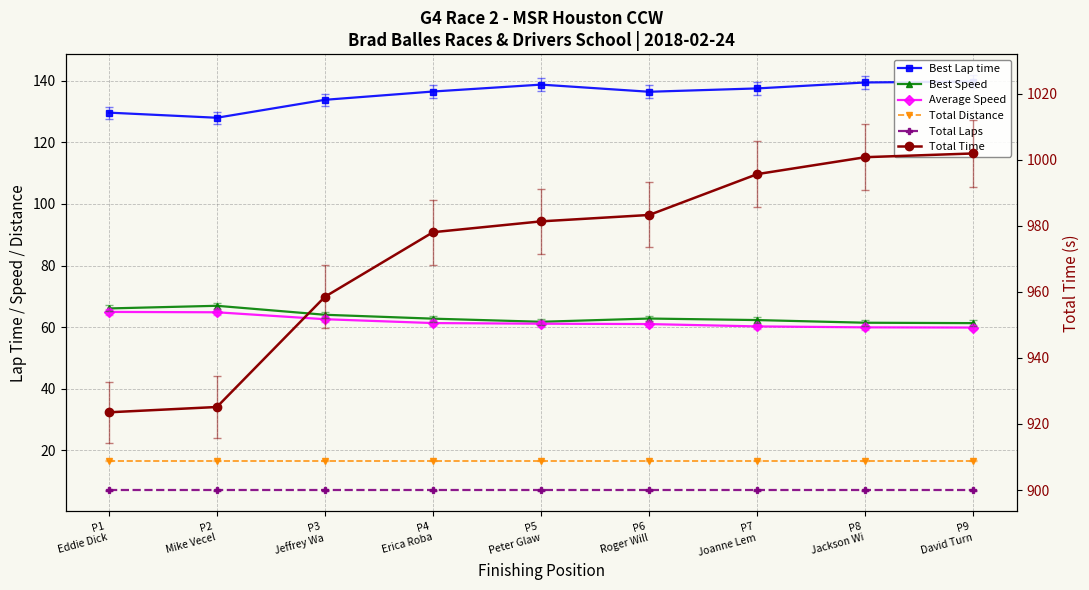

What is the difference between the maximum and second lowest values in the Best Speed series?

5.5